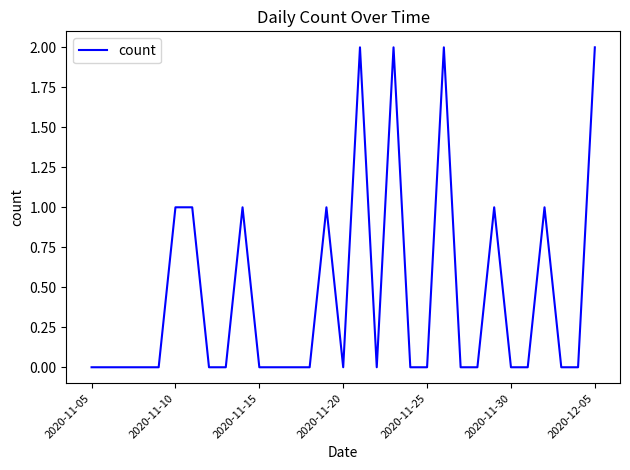

Does the chart have visible grid lines?

No